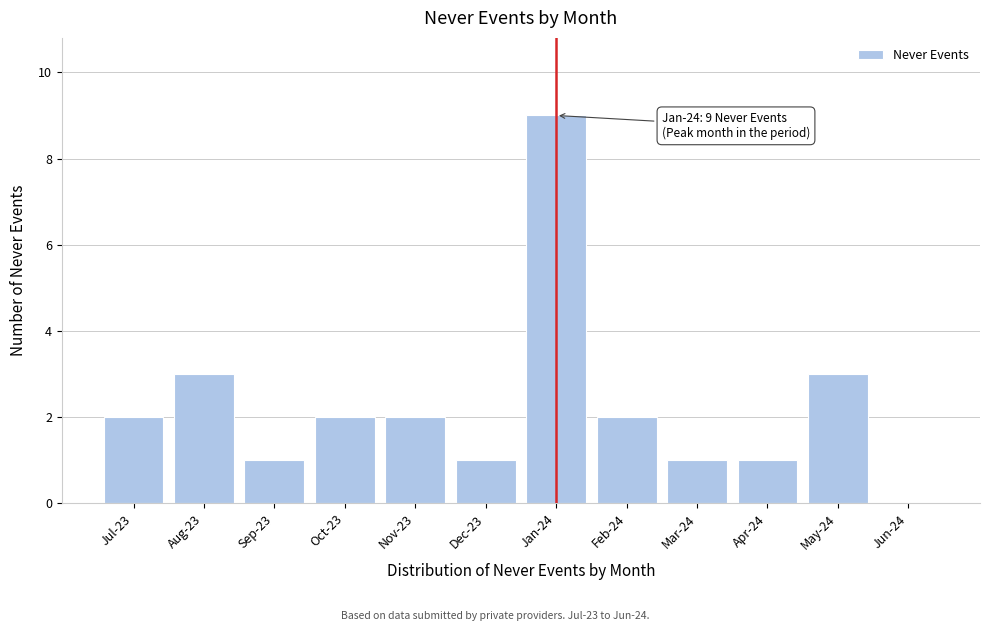

Reading left to right, transcribe all the data shown in this chart.

Jul-23=2	Aug-23=3	Sep-23=1	Oct-23=2	Nov-23=2	Dec-23=1	Jan-24=9	Feb-24=2	Mar-24=1	Apr-24=1	May-24=3	Jun-24=0